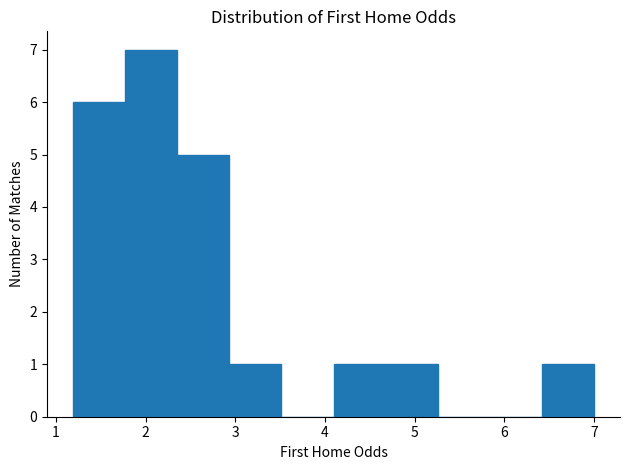

Which range on the x-axis has the tallest bar?

1.8 to 2.4